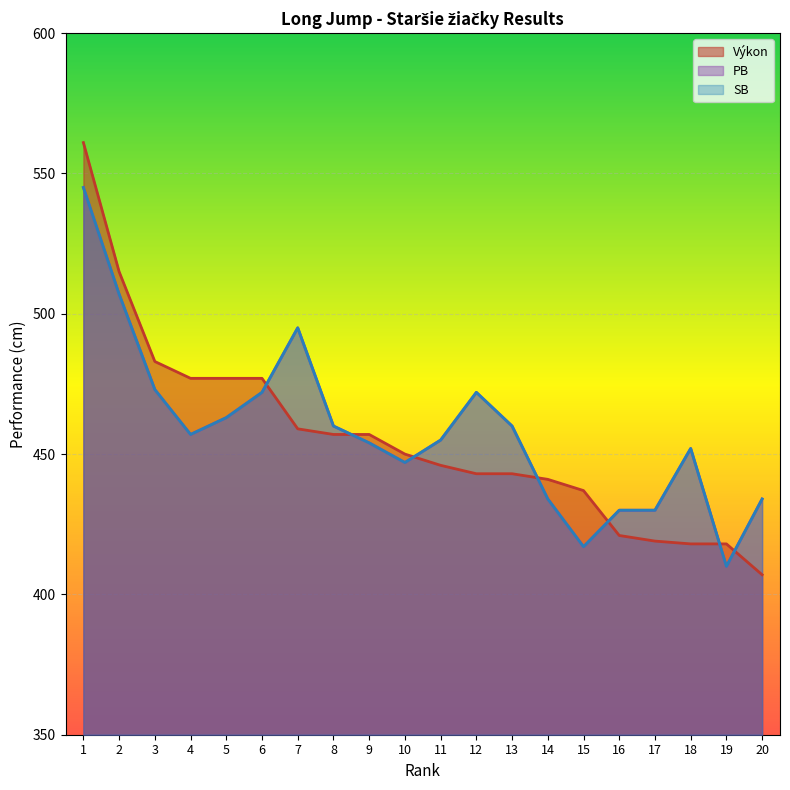

Where is SB nearest to the value 477?

3